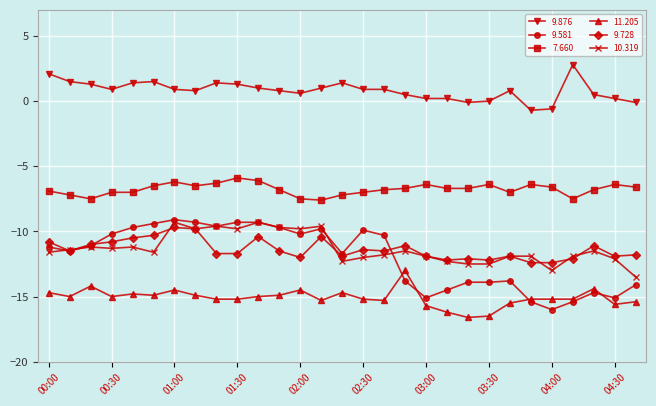

What are all the series names shown in the legend?

9.876, 9.581, 7.660, 11.205, 9.728, 10.319